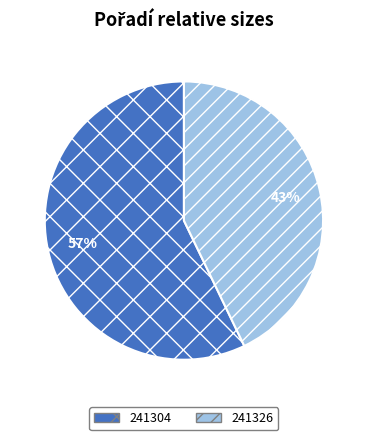

Is there a majority slice in this chart?

Yes